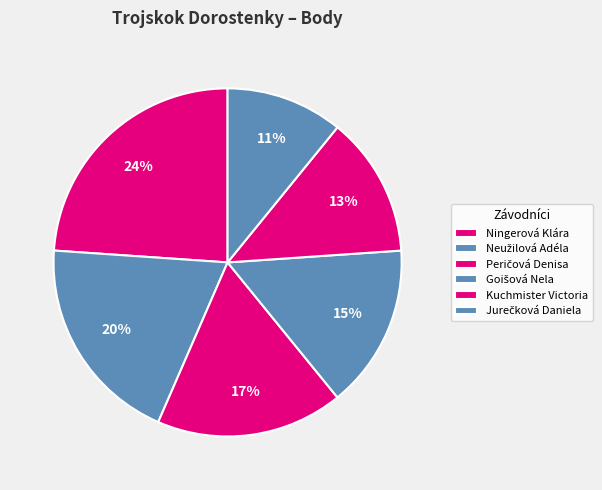

How many slices are in this pie chart?

6